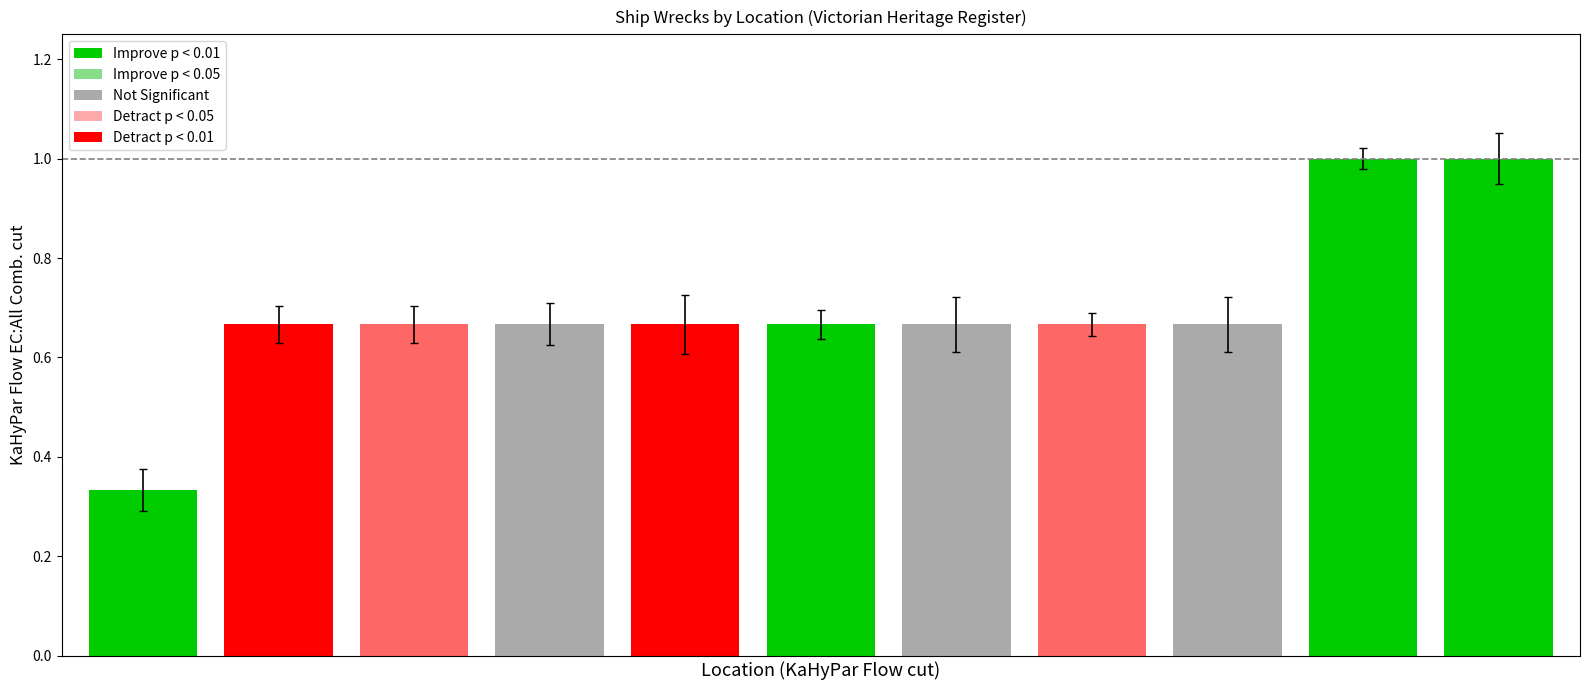

What is the greatest value displayed?

1.0